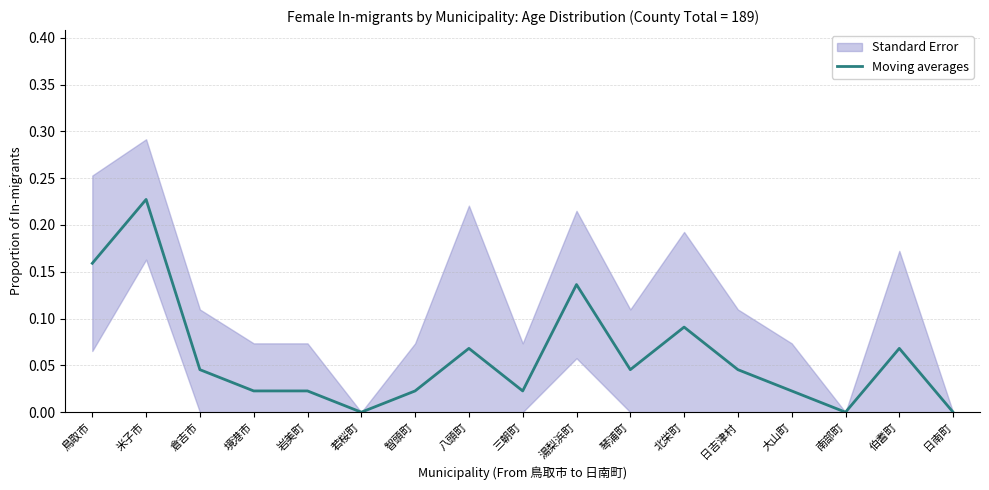

At which category does the chart reach its peak across all series?

米子市